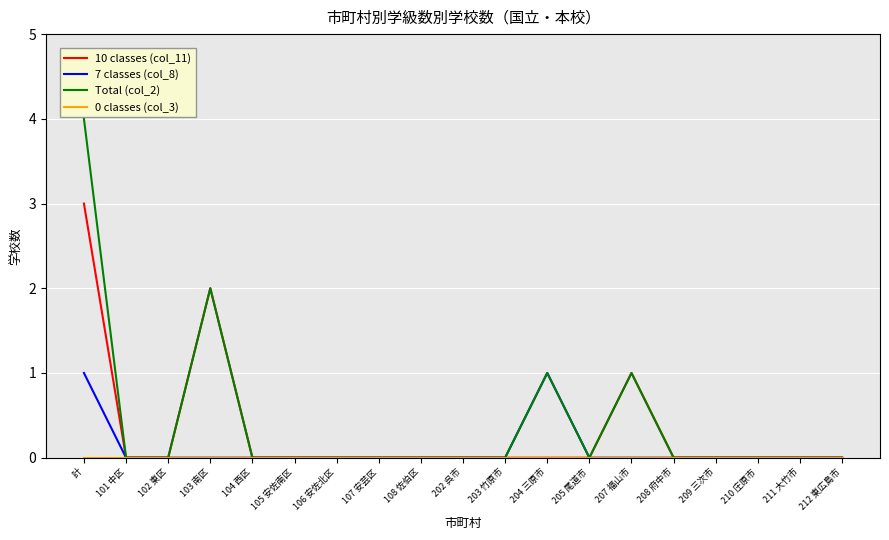

What is the sum of all 10 classes (col_11) values?

6